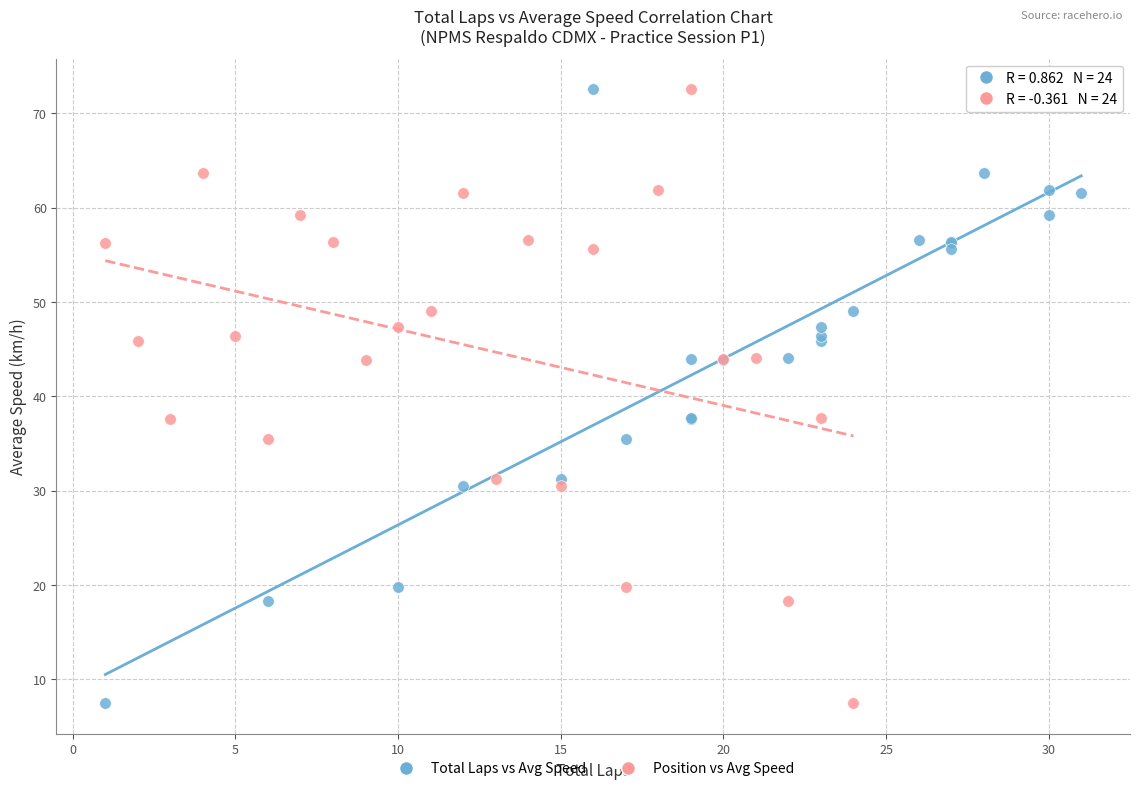

What are all the series names shown in the legend?

Total Laps vs Avg Speed, Position vs Avg Speed